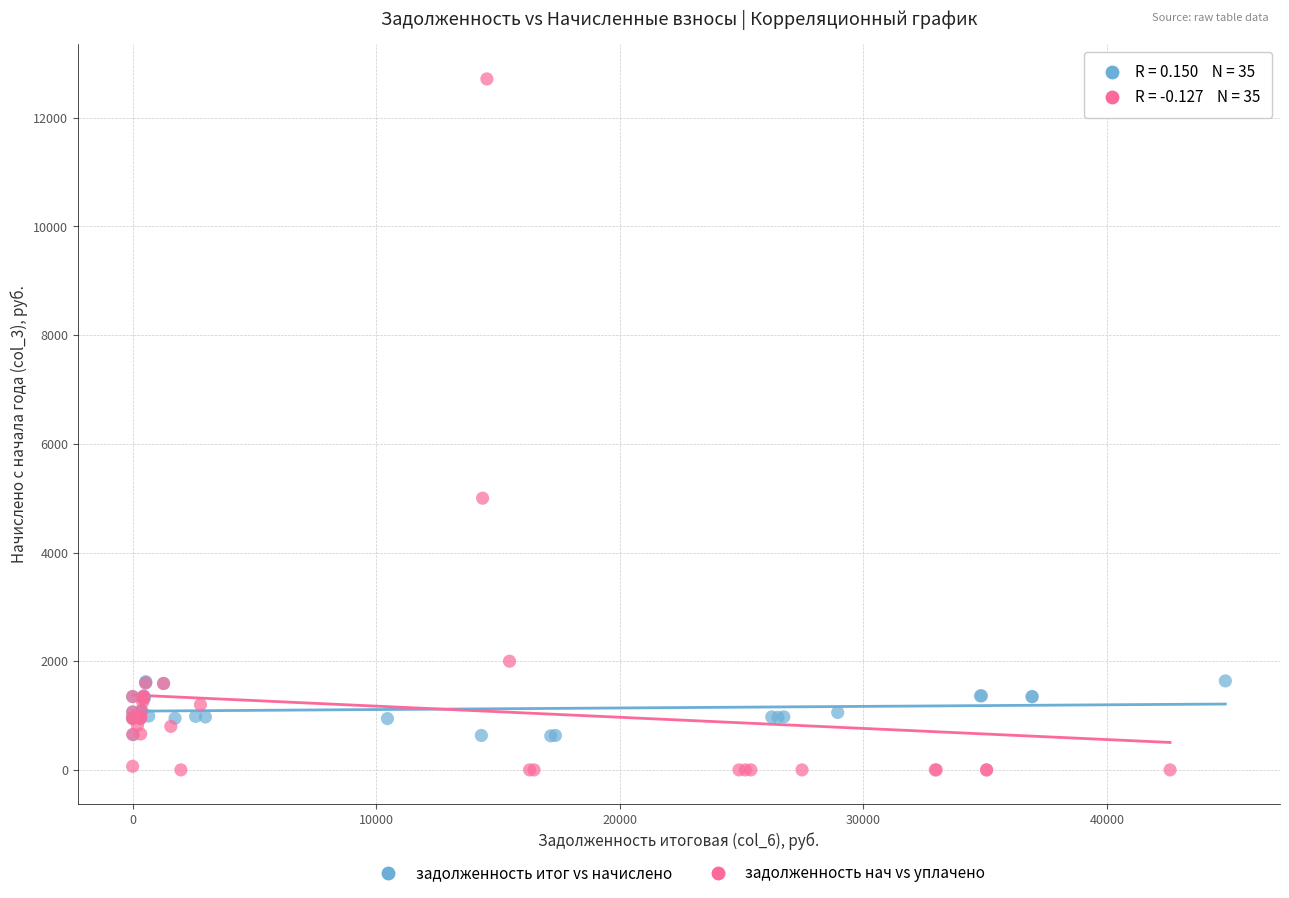

Which series has the largest Y range (max minus min)?

задолженность нач vs уплачено